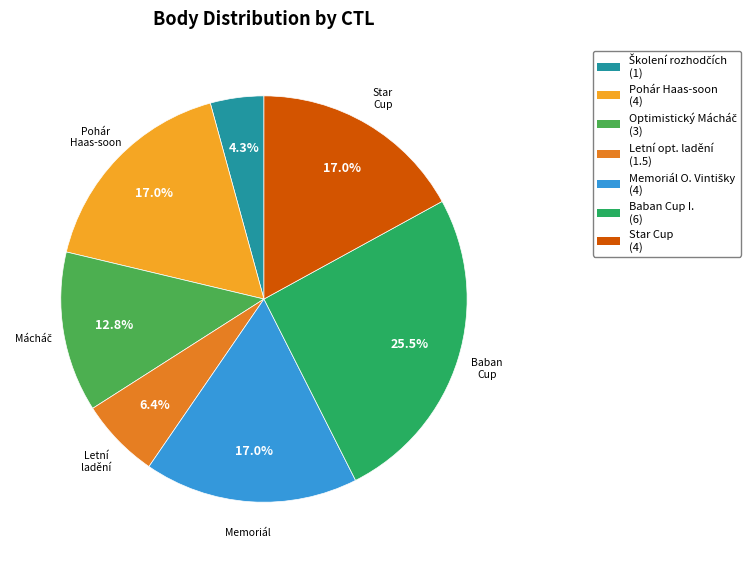

Is there any slice that represents more than half of the pie?

No